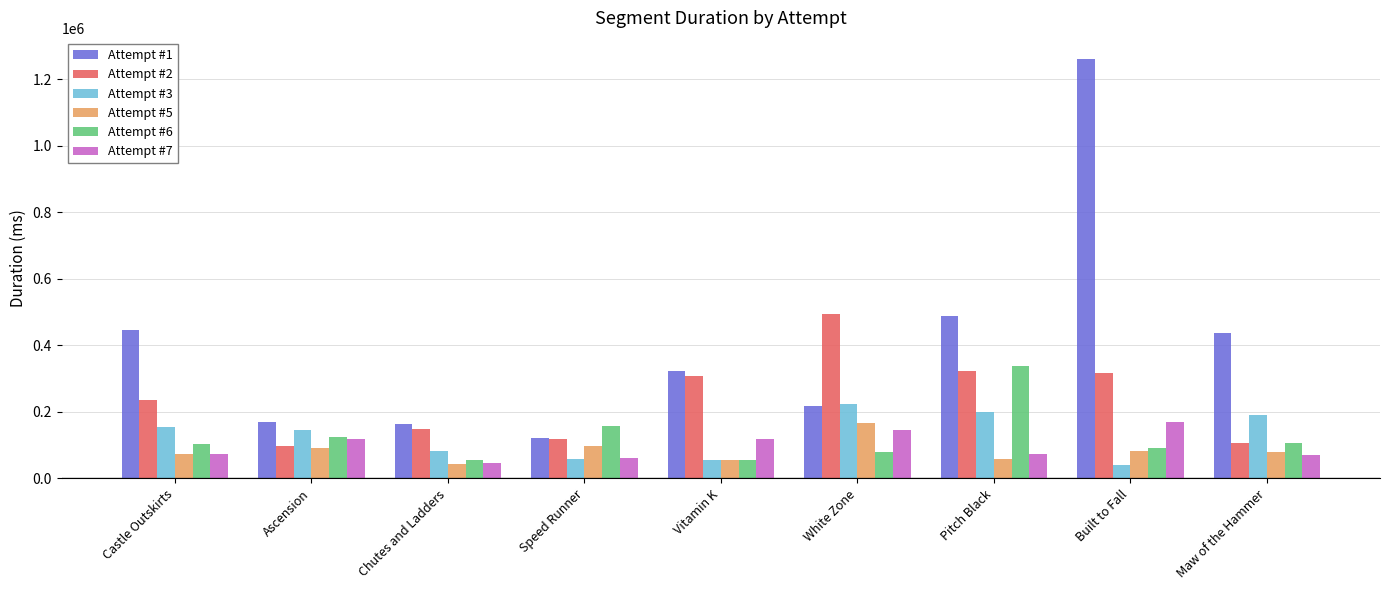

Where does the Attempt #3 series first go above 143974?

Castle Outskirts